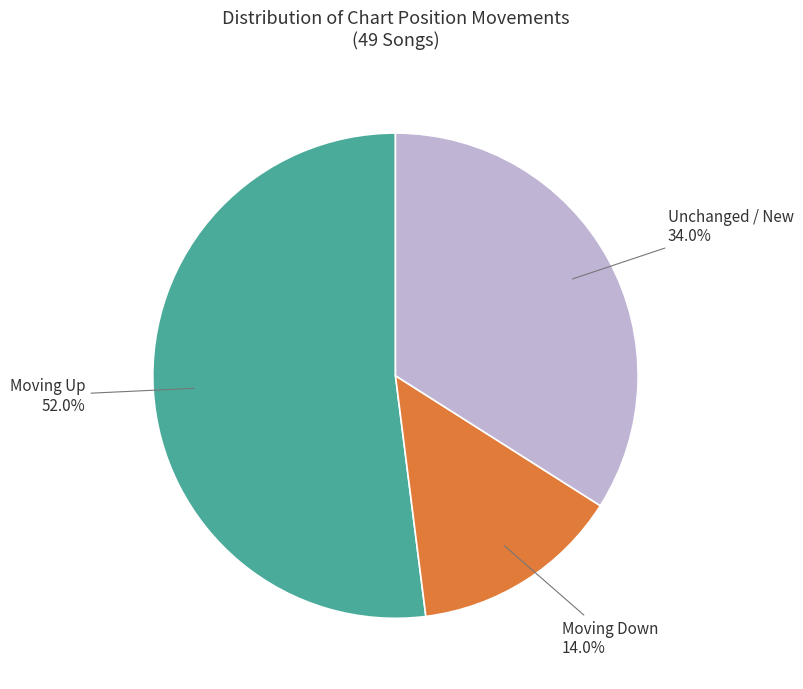

Is there a majority slice in this chart?

Yes